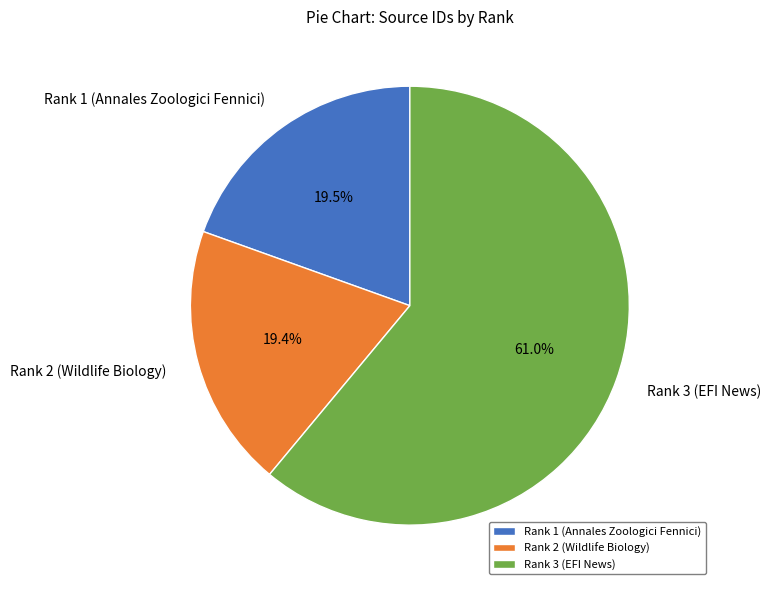

What is the largest slice in the pie chart?

Rank 3 (EFI News)